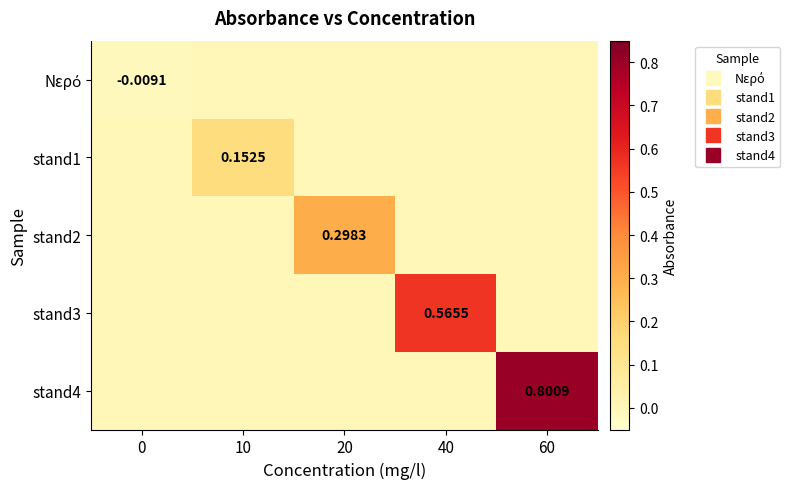

List the labels in order of stand2 value, smallest first.

0, 10, 40, 60, 20